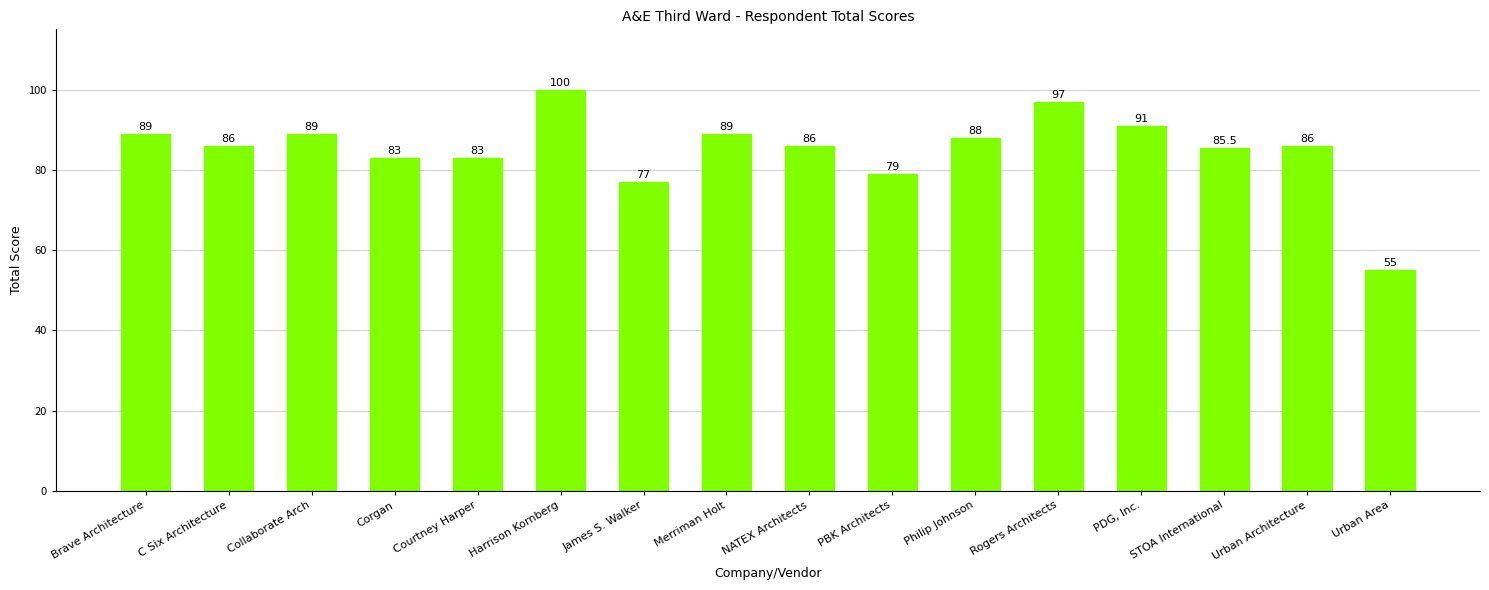

What is the difference between the maximum and minimum values?

45.0